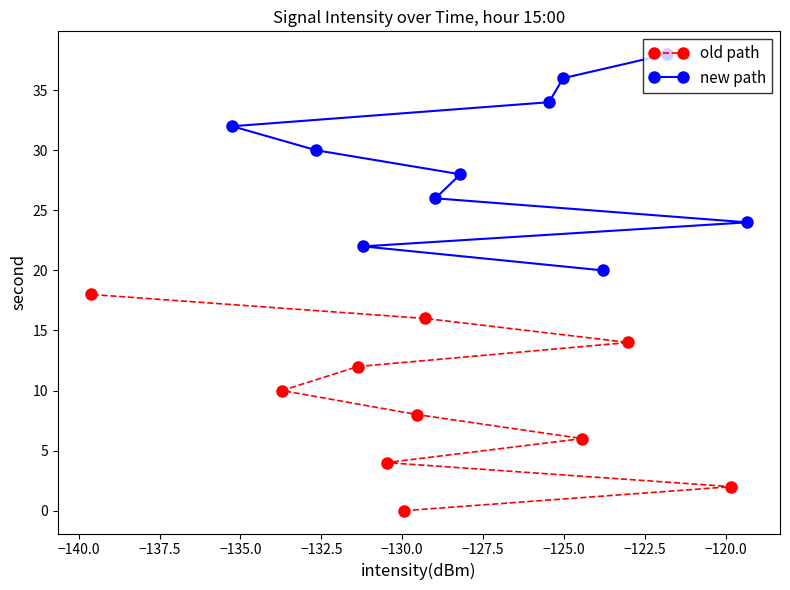

What is the value of the old path point at the 9th from the left?

14